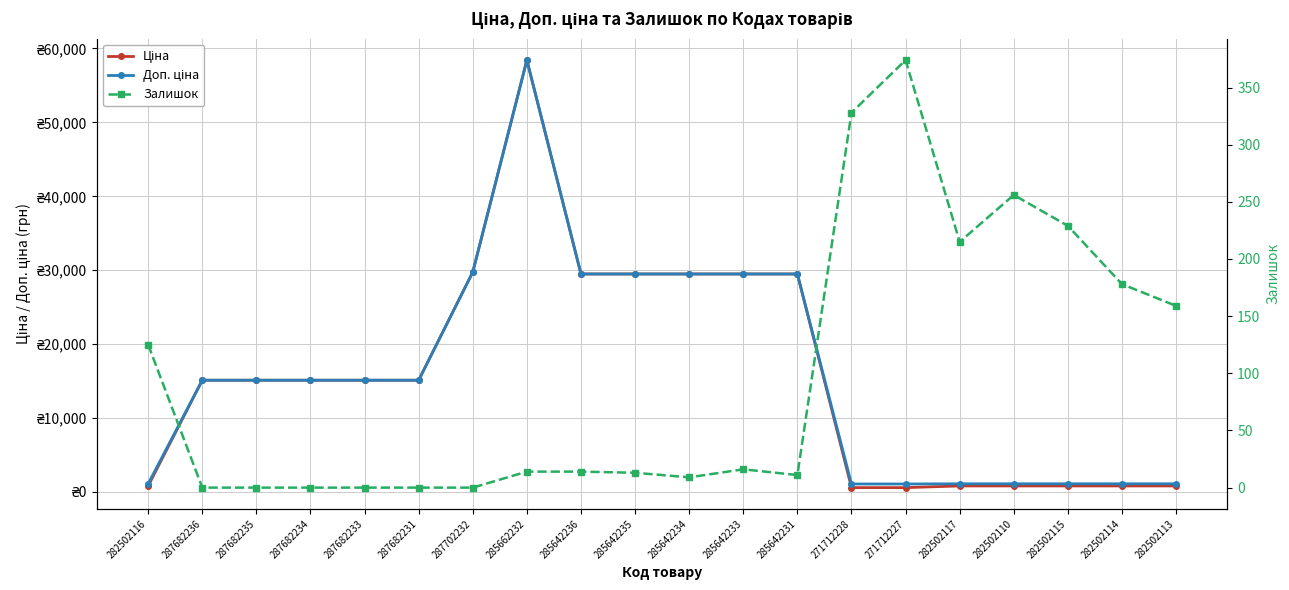

True or false: Доп. ціна and Ціна cross at least once.

False